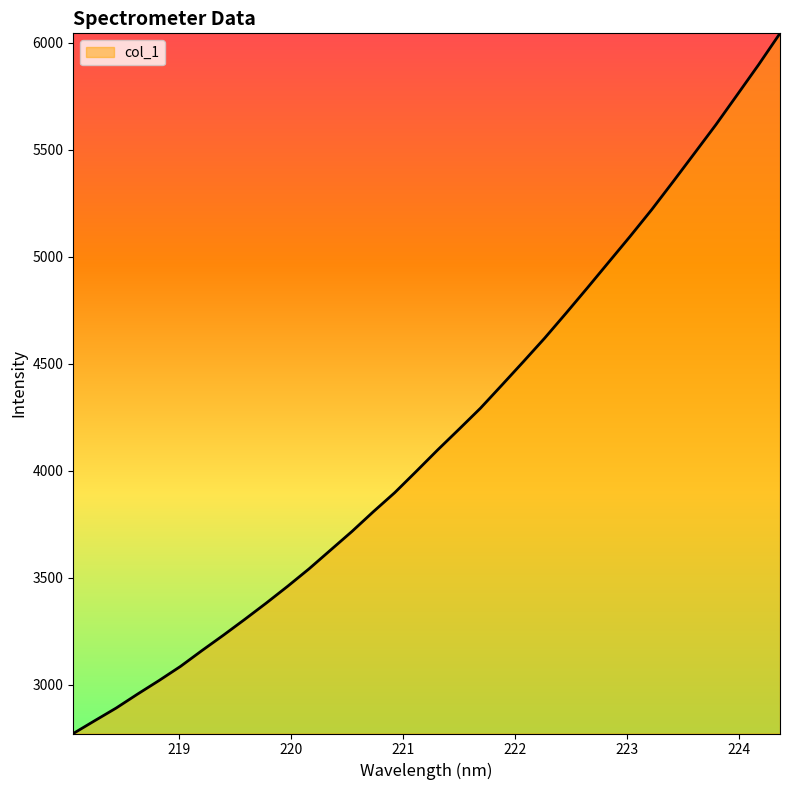

What is the difference between the maximum and minimum values?

3273.0